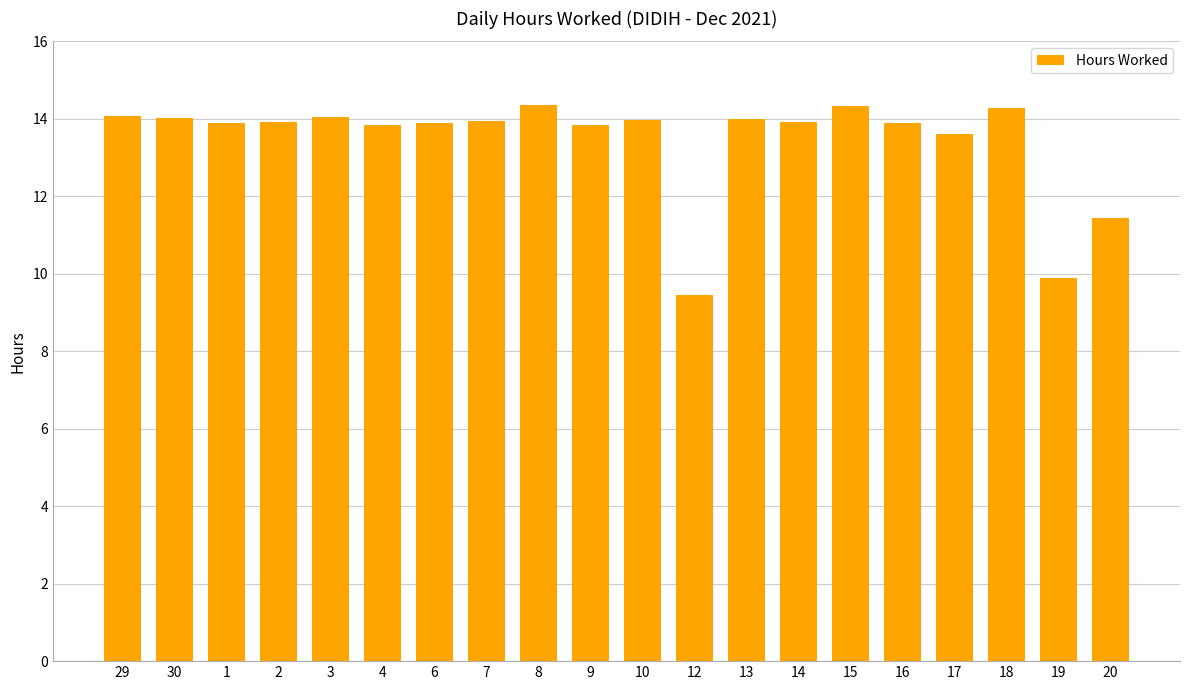

At which category does the chart reach its minimum across all series?

12